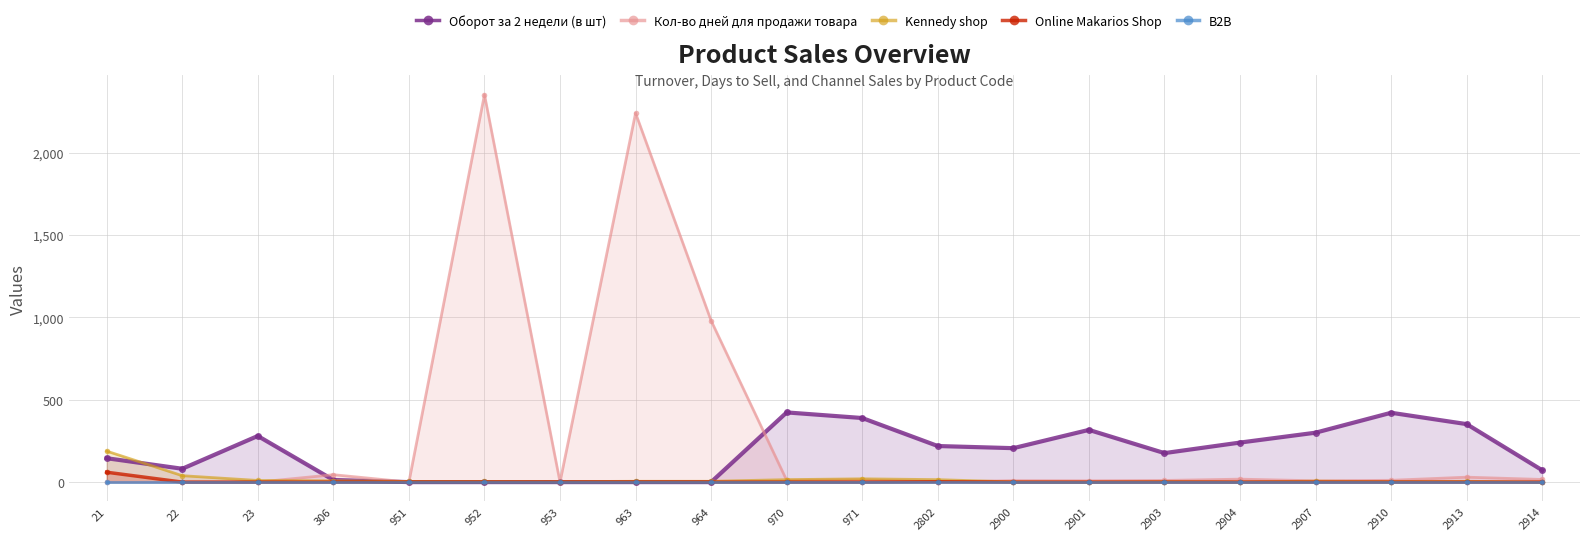

Reading left to right, what are all the values shown in this chart?

Оборот за 2 недели (в шт): 145	81	280	13	0	0	0	0	0	423	389	219	206	317	176	240	300	421	352	72
Кол-во дней для продажи товара: 0	0	0	45	0	2352	0	2240	980	11	14	0	9	8	10	18	8	11	30	16
Kennedy shop: 188	39	10	8	4	4	3	5	5	15	20	15	1	0	3	1	6	3	5	0
Online Makarios Shop: 60	0	0	0	0	0	0	0	0	0	0	2	0	0	0	0	0	0	0	0
B2B: 0	0	0	0	0	0	0	0	0	0	0	0	0	0	0	0	0	0	0	0